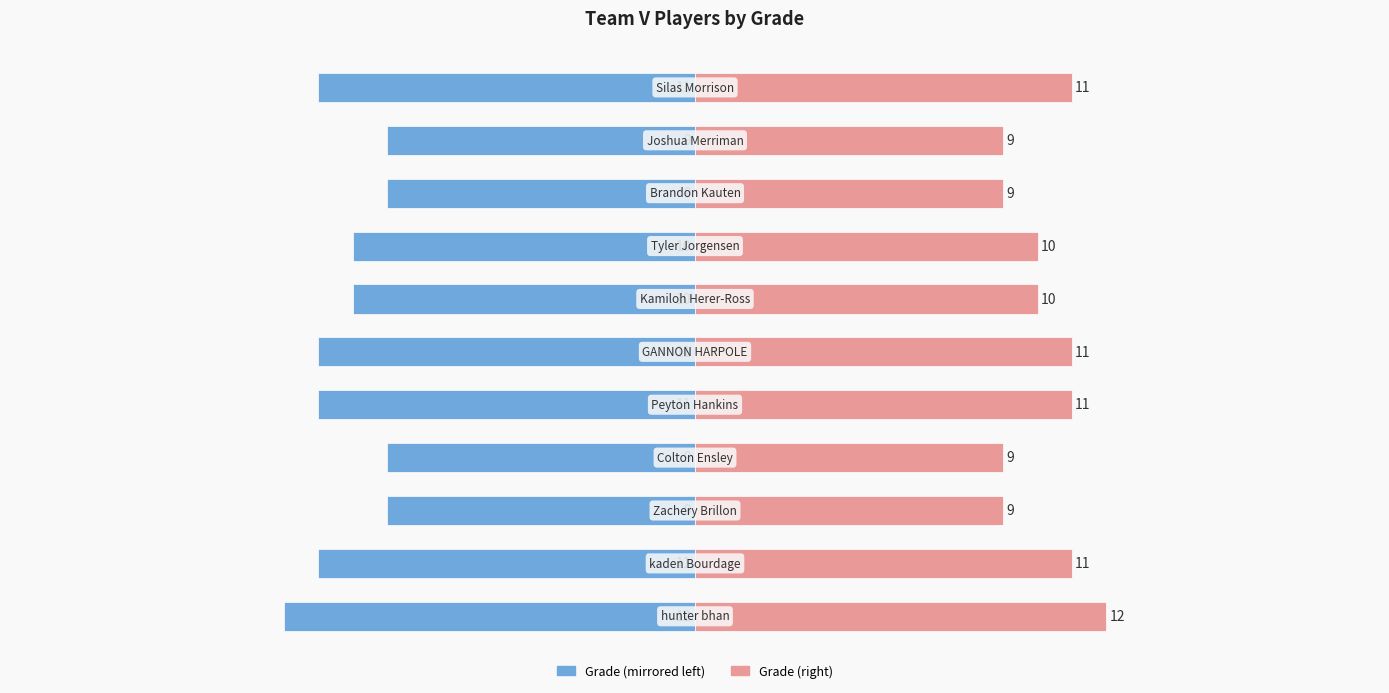

At how many categories does at least one series exceed 7?

11